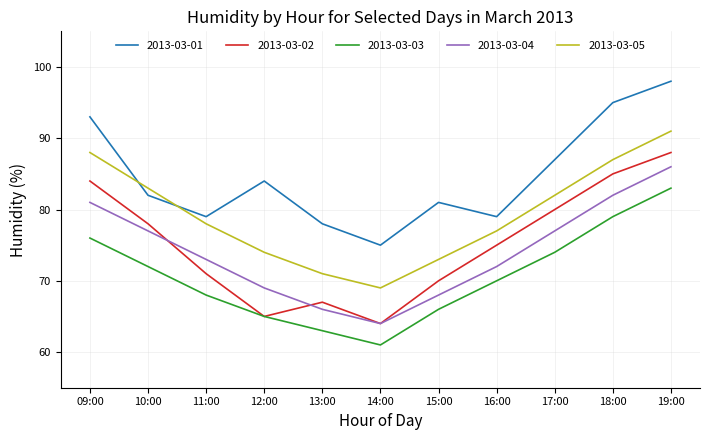

True or false: 2013-03-03 and 2013-03-05 cross at least once.

False